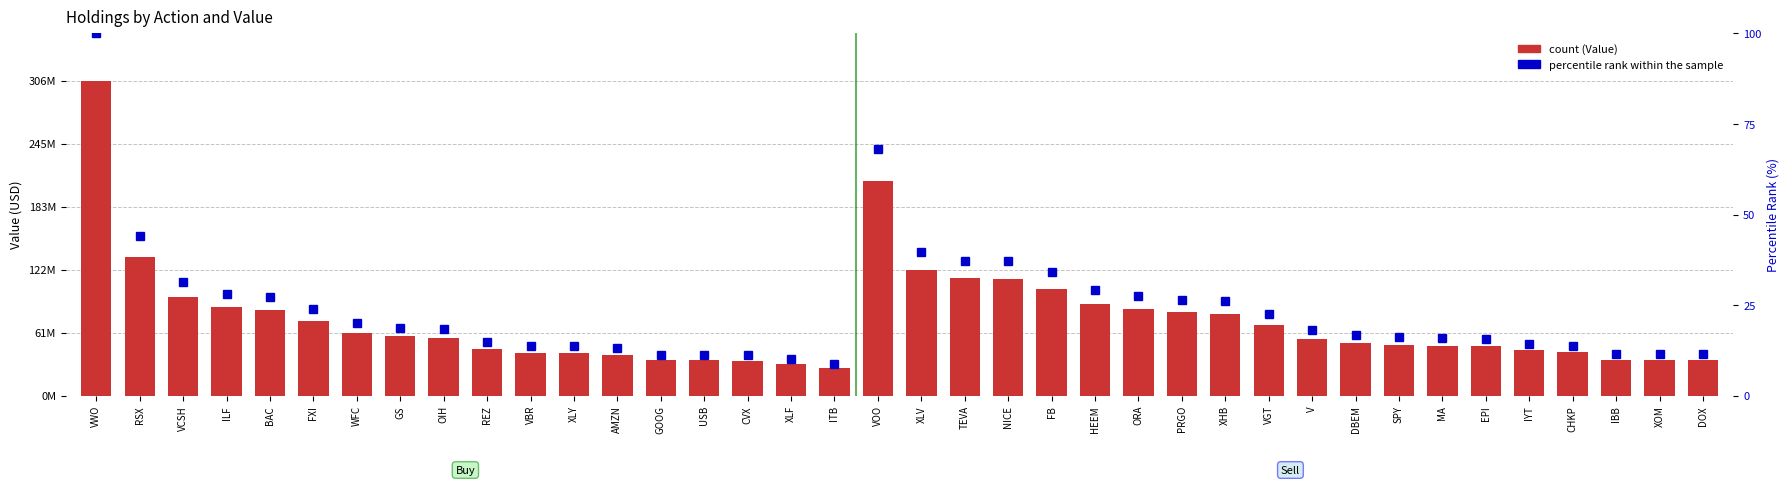

What is the difference between the maximum and minimum values in the percentile rank within the sample series?

91.2